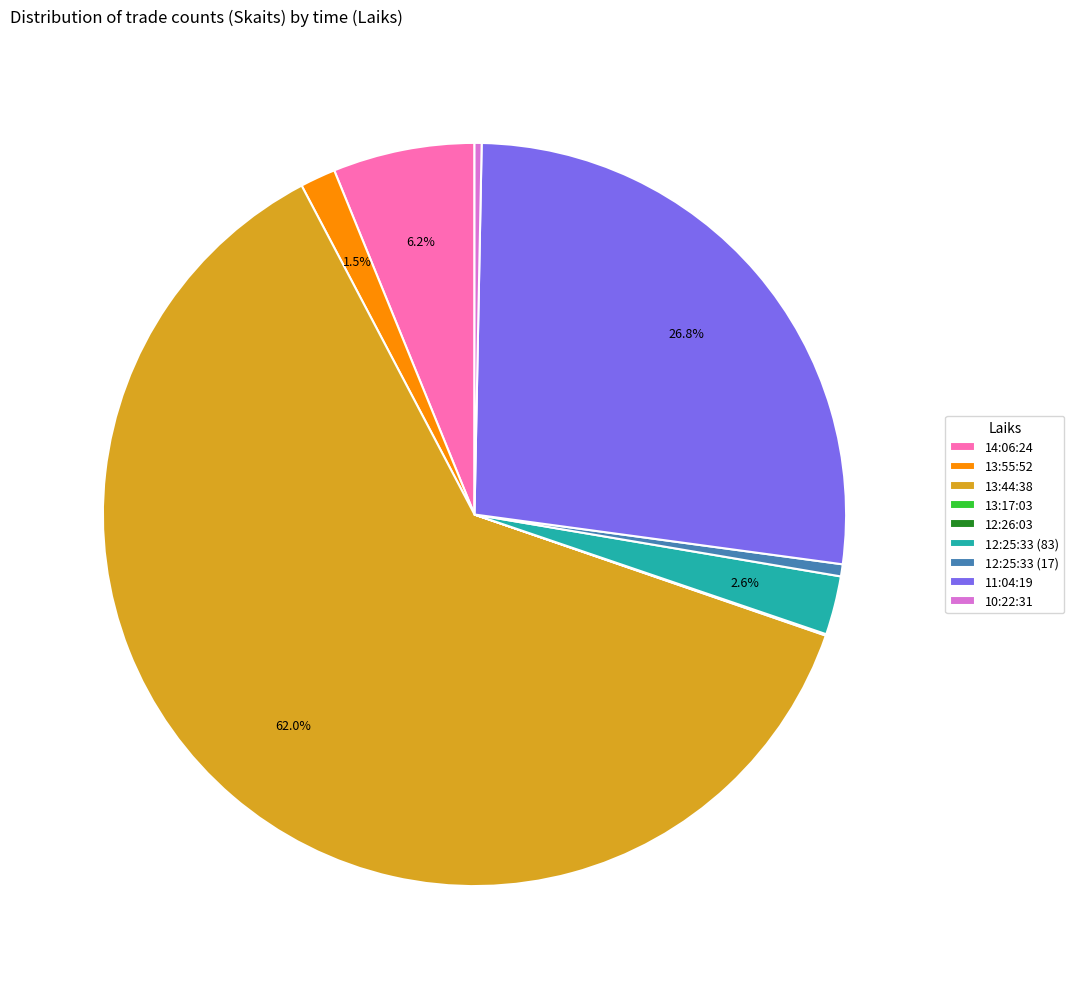

Which category has the biggest portion of the pie?

13:44:38